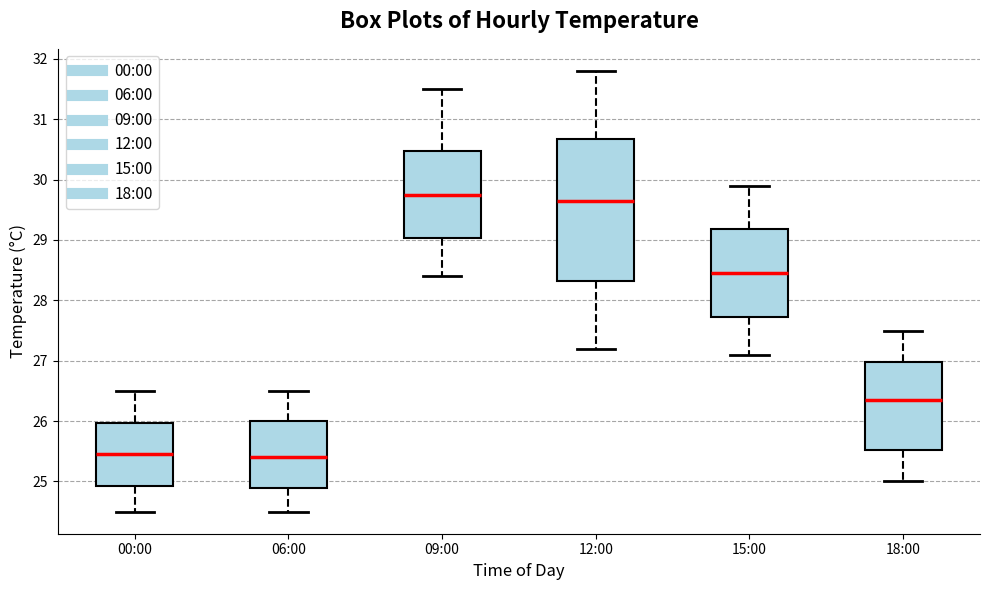

Reading left to right, transcribe this box plot: for each box, give where its median line is, the range the box spans, and where its two whiskers end, as read against the y-axis. The values are not printed on the chart, so give them approximately, as read against the axis.

00:00: median 25.5, box 24.9 to 26.0, whiskers 24.5 to 26.5
06:00: median 25.4, box 24.9 to 26.0, whiskers 24.5 to 26.5
09:00: median 29.8, box 29.0 to 30.5, whiskers 28.4 to 31.5
12:00: median 29.7, box 28.3 to 30.7, whiskers 27.2 to 31.8
15:00: median 28.5, box 27.7 to 29.2, whiskers 27.1 to 29.9
18:00: median 26.4, box 25.5 to 27.0, whiskers 25.0 to 27.5